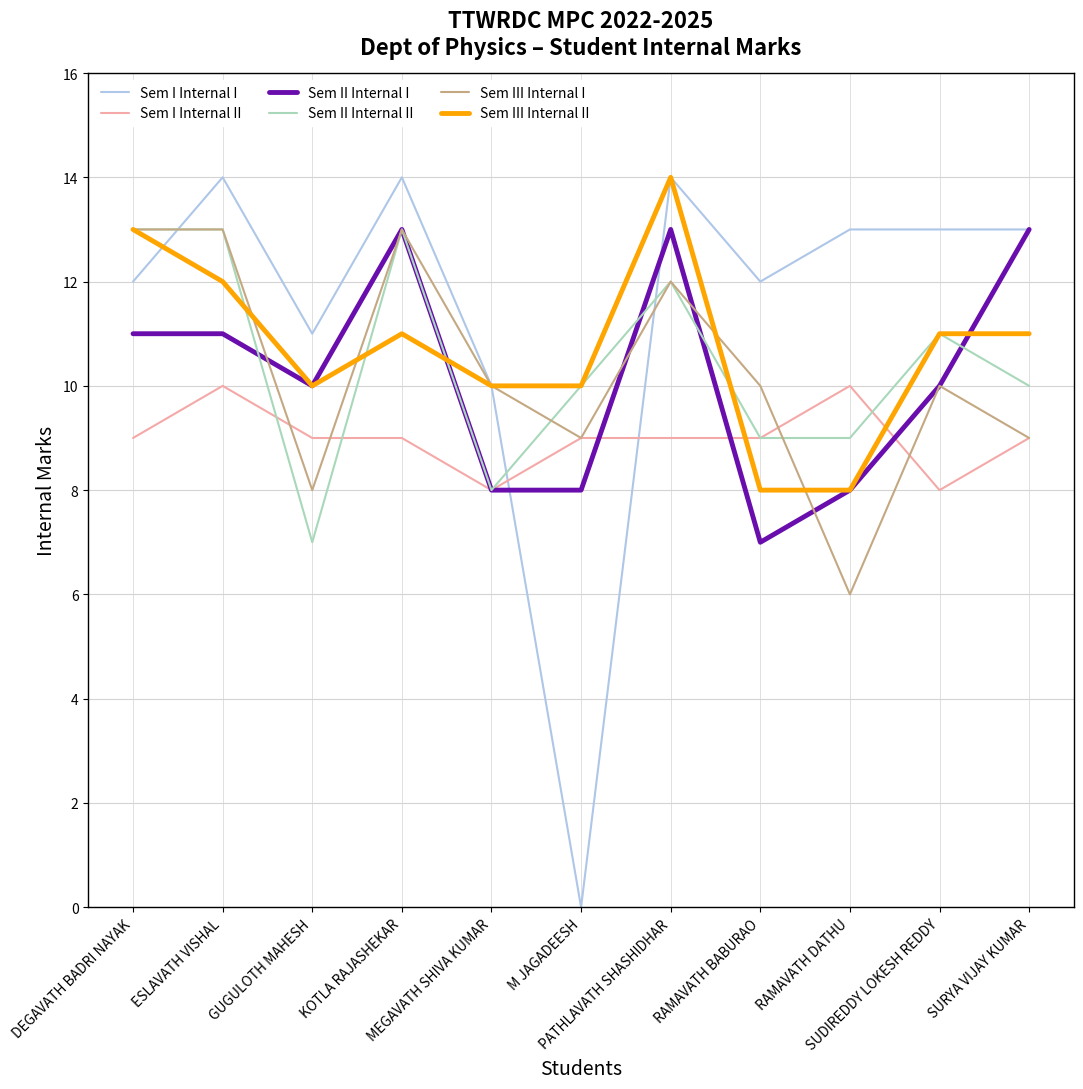

Is it true that Sem I Internal II equals 9 at KOTLA RAJASHEKAR?

True